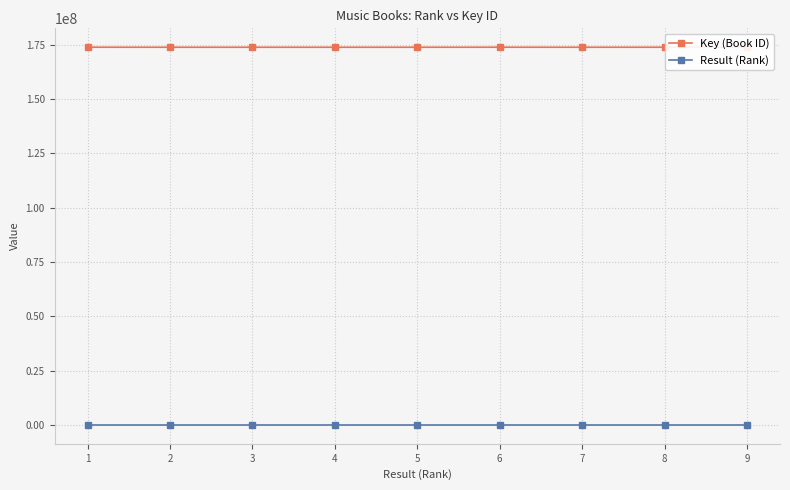

True or false: Result (Rank) and Key (Book ID) cross at least once.

False